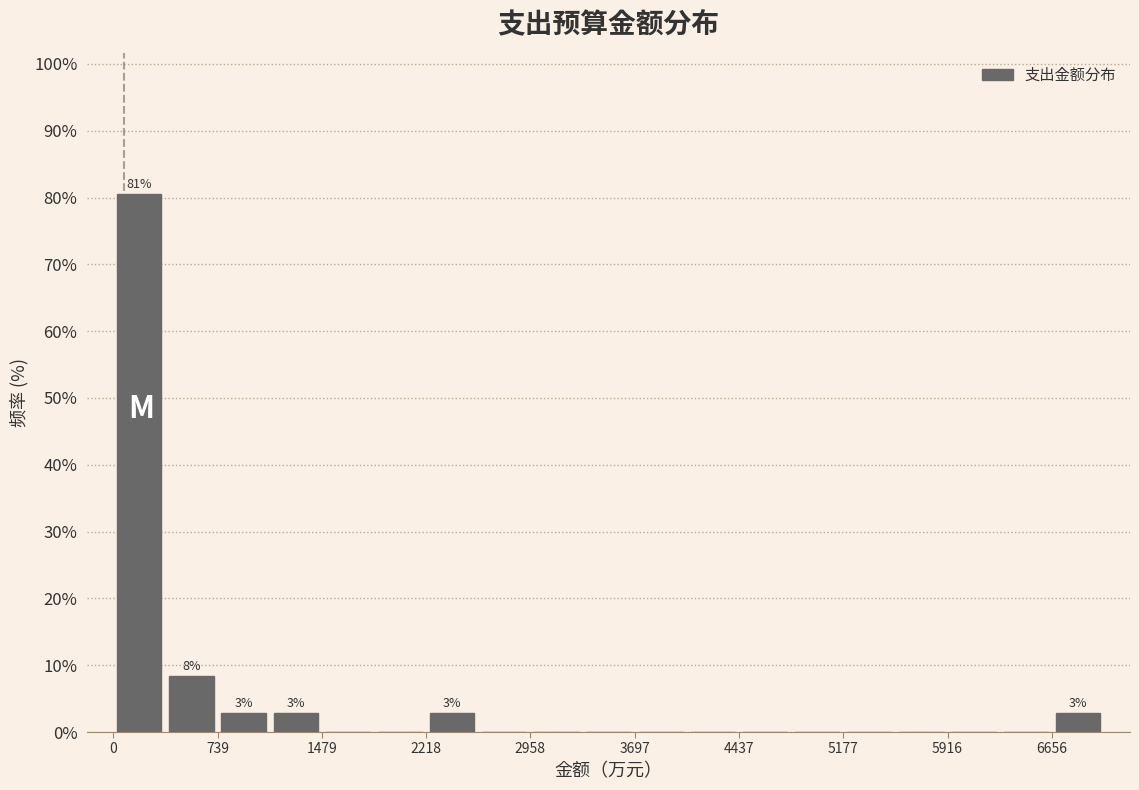

Read against the x-axis, roughly where is the centre of the tallest bar?

200